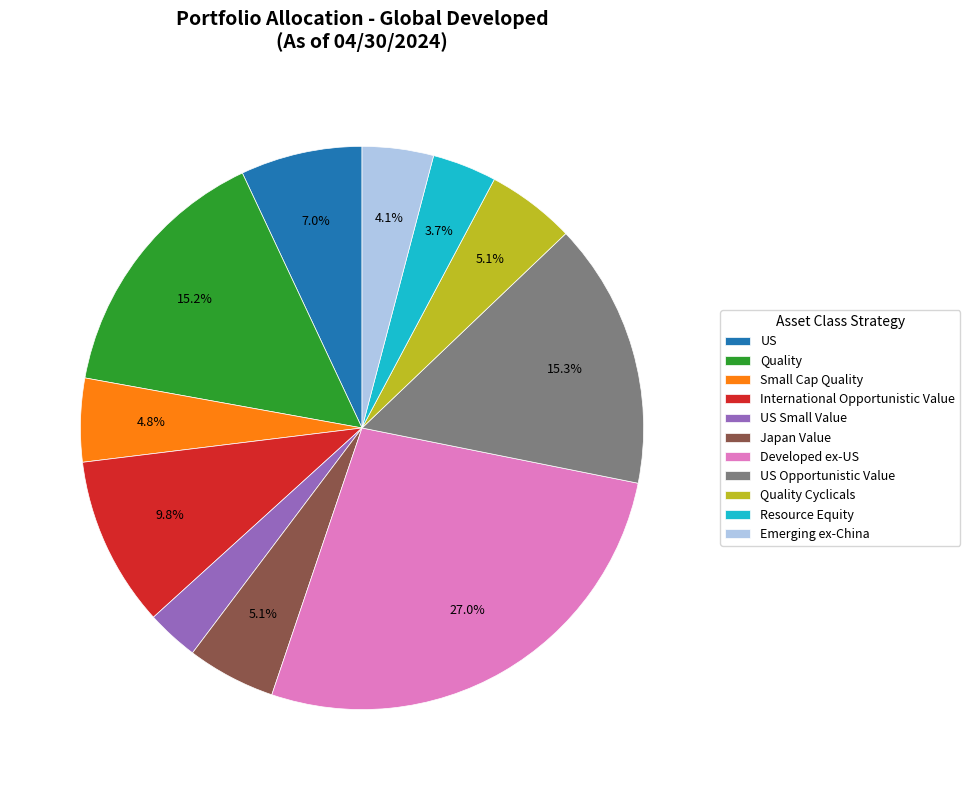

Which has a higher value, Quality Cyclicals or US Small Value?

Quality Cyclicals